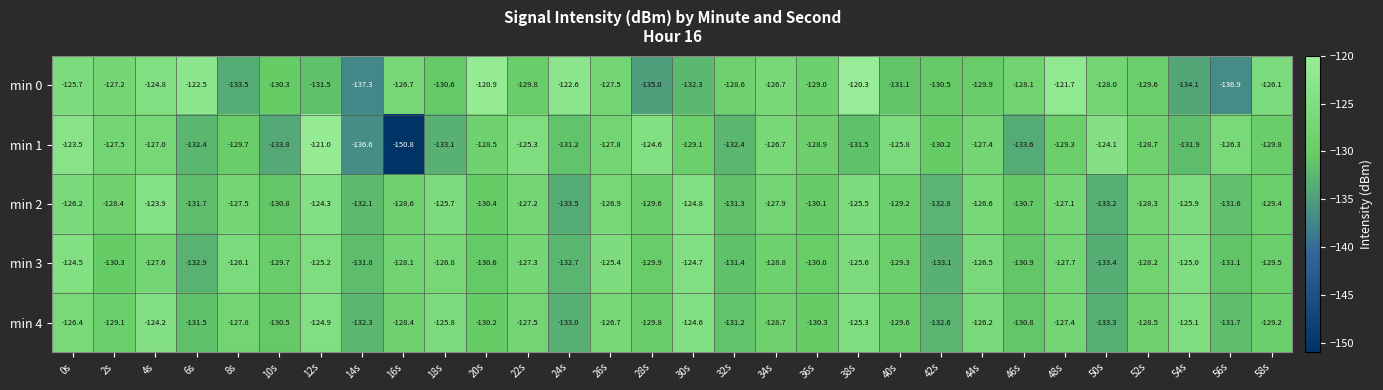

Which series has the widest spread of values?

min 1